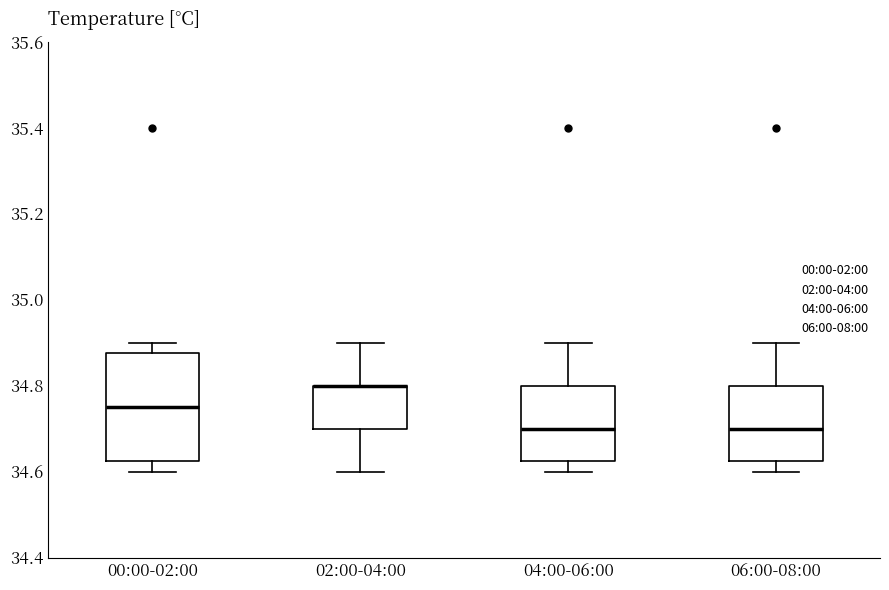

Where is the upper edge of the box for 04:00-06:00 on the y-axis? The values are not printed on the chart, so give them approximately, as read against the axis.

34.80